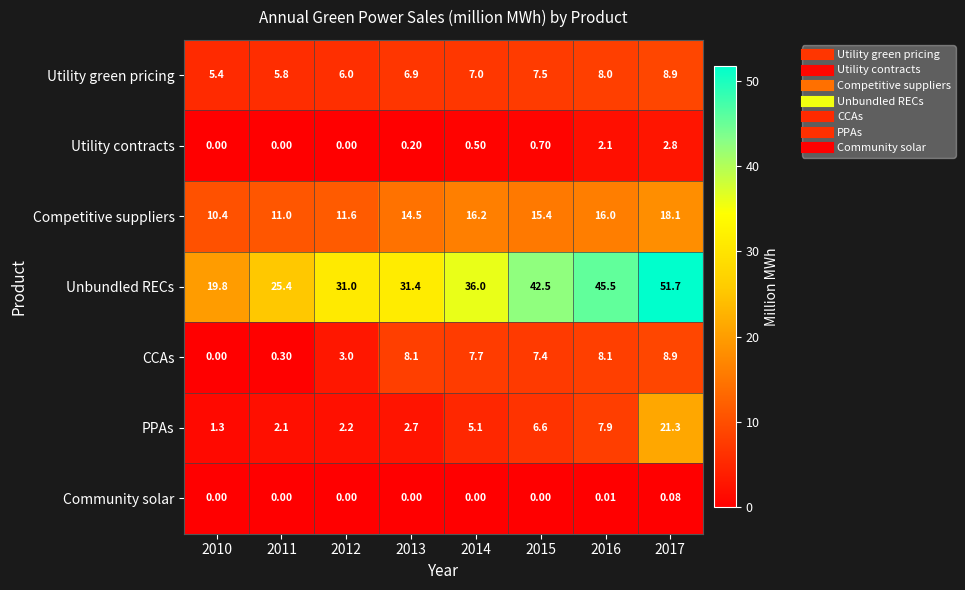

Which series has the largest range (max minus min)?

Unbundled RECs